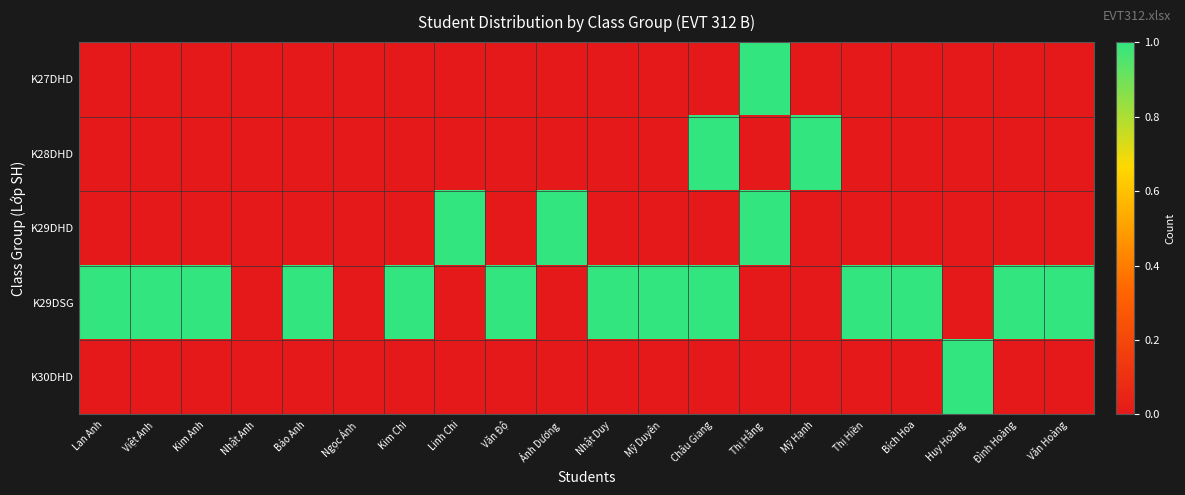

Reading left to right, extract all data points from this chart.

K27DHD: Lan Anh=0	Việt Anh=0	Kim Anh=0	Nhật Anh=0	Bảo Anh=0	Ngọc Ánh=0	Kim Chi=0	Linh Chi=0	Văn Độ=0	Ánh Dương=0	Nhật Duy=0	Mỹ Duyên=0	Châu Giang=0	Thị Hằng=1	Mỹ Hạnh=0	Thị Hiền=0	Bích Hoa=0	Huy Hoàng=0	Đình Hoàng=0	Văn Hoàng=0
K28DHD: Lan Anh=0	Việt Anh=0	Kim Anh=0	Nhật Anh=0	Bảo Anh=0	Ngọc Ánh=0	Kim Chi=0	Linh Chi=0	Văn Độ=0	Ánh Dương=0	Nhật Duy=0	Mỹ Duyên=0	Châu Giang=1	Thị Hằng=0	Mỹ Hạnh=1	Thị Hiền=0	Bích Hoa=0	Huy Hoàng=0	Đình Hoàng=0	Văn Hoàng=0
K29DHD: Lan Anh=0	Việt Anh=0	Kim Anh=0	Nhật Anh=0	Bảo Anh=0	Ngọc Ánh=0	Kim Chi=0	Linh Chi=1	Văn Độ=0	Ánh Dương=1	Nhật Duy=0	Mỹ Duyên=0	Châu Giang=0	Thị Hằng=1	Mỹ Hạnh=0	Thị Hiền=0	Bích Hoa=0	Huy Hoàng=0	Đình Hoàng=0	Văn Hoàng=0
K29DSG: Lan Anh=1	Việt Anh=1	Kim Anh=1	Nhật Anh=0	Bảo Anh=1	Ngọc Ánh=0	Kim Chi=1	Linh Chi=0	Văn Độ=1	Ánh Dương=0	Nhật Duy=1	Mỹ Duyên=1	Châu Giang=1	Thị Hằng=0	Mỹ Hạnh=0	Thị Hiền=1	Bích Hoa=1	Huy Hoàng=0	Đình Hoàng=1	Văn Hoàng=1
K30DHD: Lan Anh=0	Việt Anh=0	Kim Anh=0	Nhật Anh=0	Bảo Anh=0	Ngọc Ánh=0	Kim Chi=0	Linh Chi=0	Văn Độ=0	Ánh Dương=0	Nhật Duy=0	Mỹ Duyên=0	Châu Giang=0	Thị Hằng=0	Mỹ Hạnh=0	Thị Hiền=0	Bích Hoa=0	Huy Hoàng=1	Đình Hoàng=0	Văn Hoàng=0